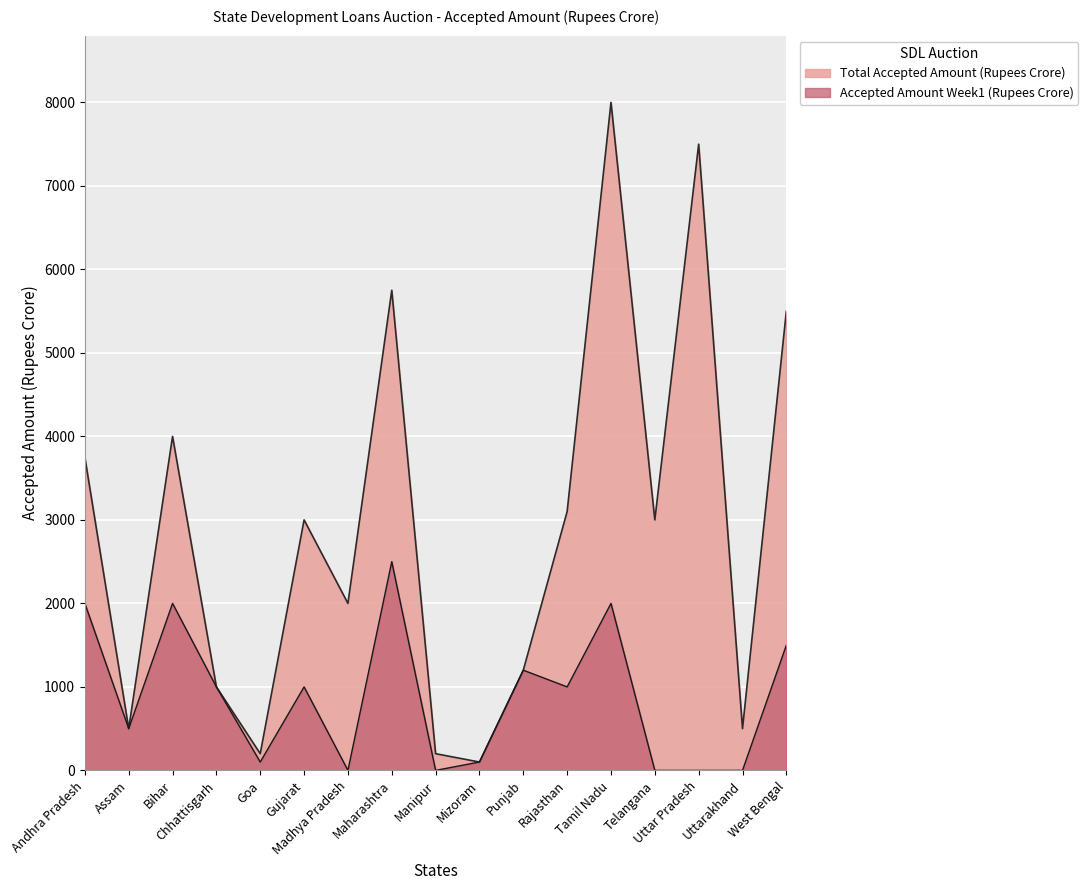

True or false: Accepted Amount Week1 (Rupees Crore) has a value of 1000 at Chhattisgarh.

True